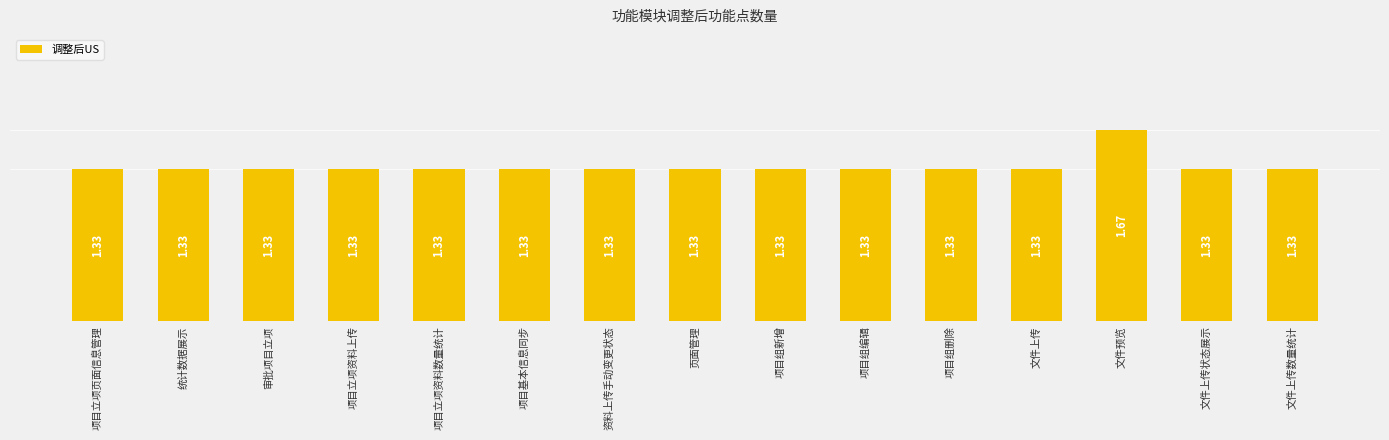

Reading left to right, what are all the values shown in this chart?

项目立项页面信息管理=1.3	统计数据展示=1.3	审批项目立项=1.3	项目立项资料上传=1.3	项目立项资料数量统计=1.3	项目基本信息同步=1.3	资料上传手动变更状态=1.3	页面管理=1.3	项目组新增=1.3	项目组编辑=1.3	项目组删除=1.3	文件上传=1.3	文件预览=1.7	文件上传状态展示=1.3	文件上传数量统计=1.3